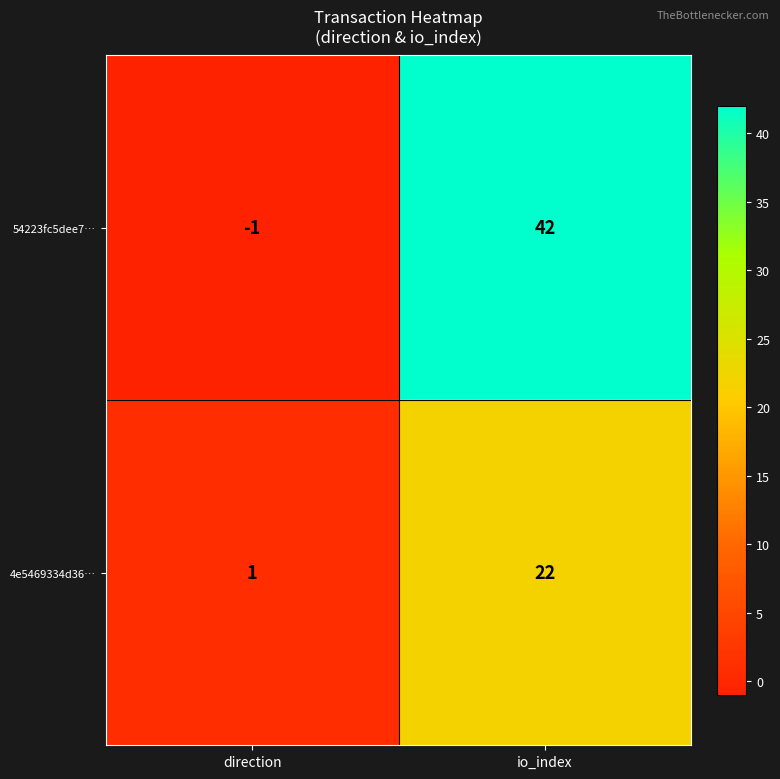

Reading left to right, transcribe all the data shown in this chart.

54223fc5dee7…: -1	42
4e5469334d36…: 1	22